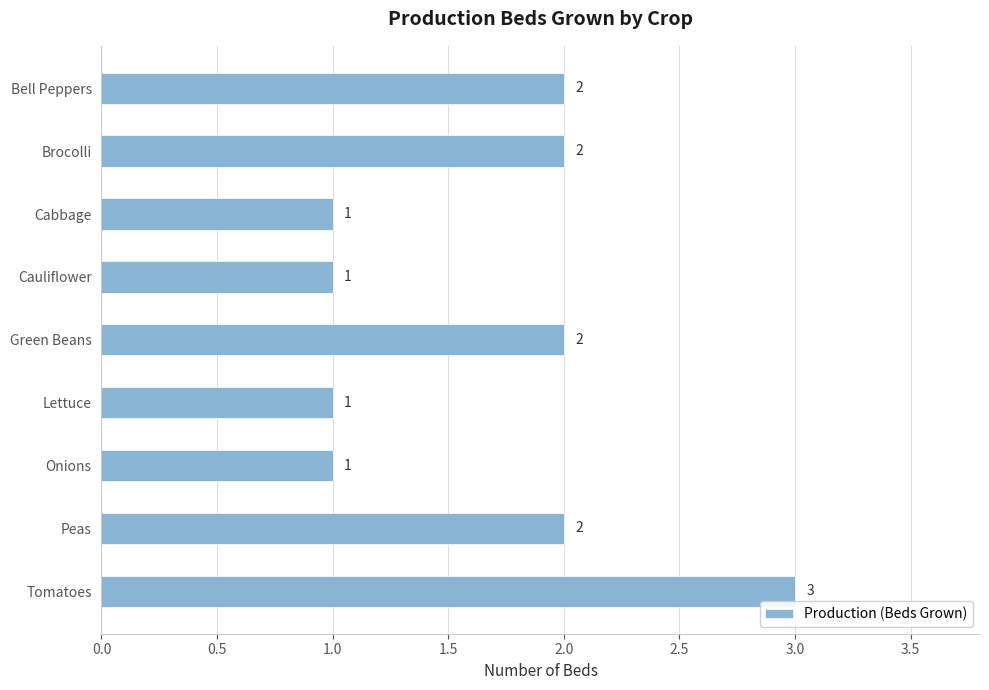

Which label corresponds to the largest value in the chart?

Tomatoes